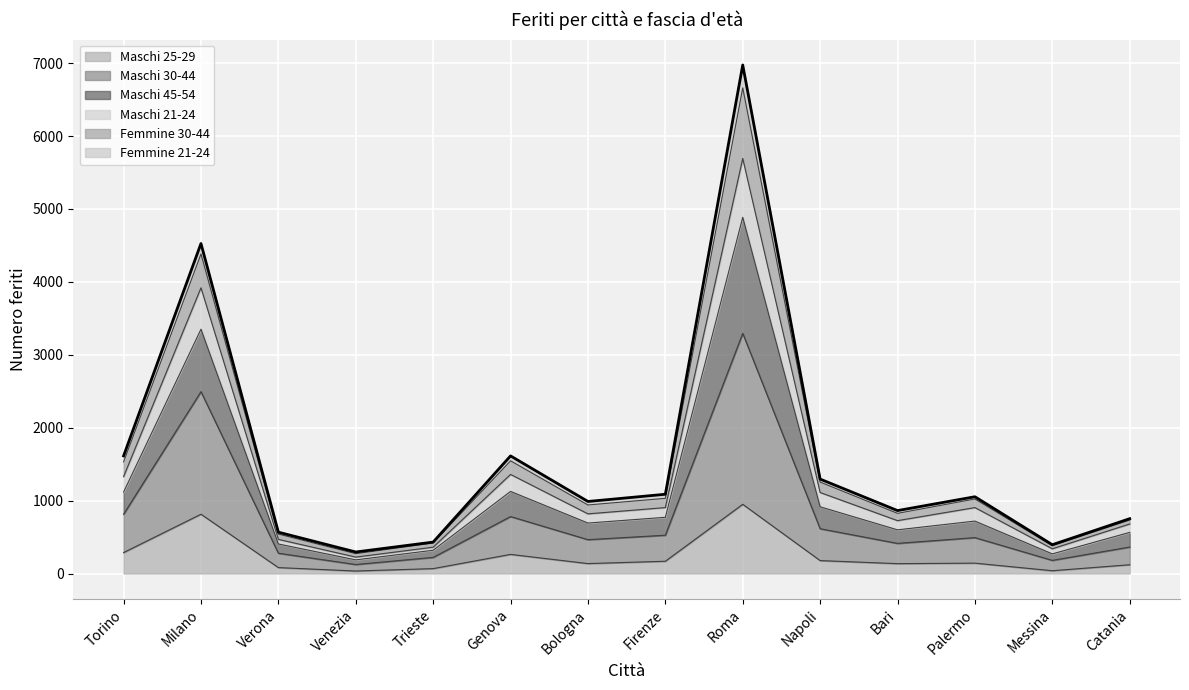

At which category is the sum across all series the highest?

Roma